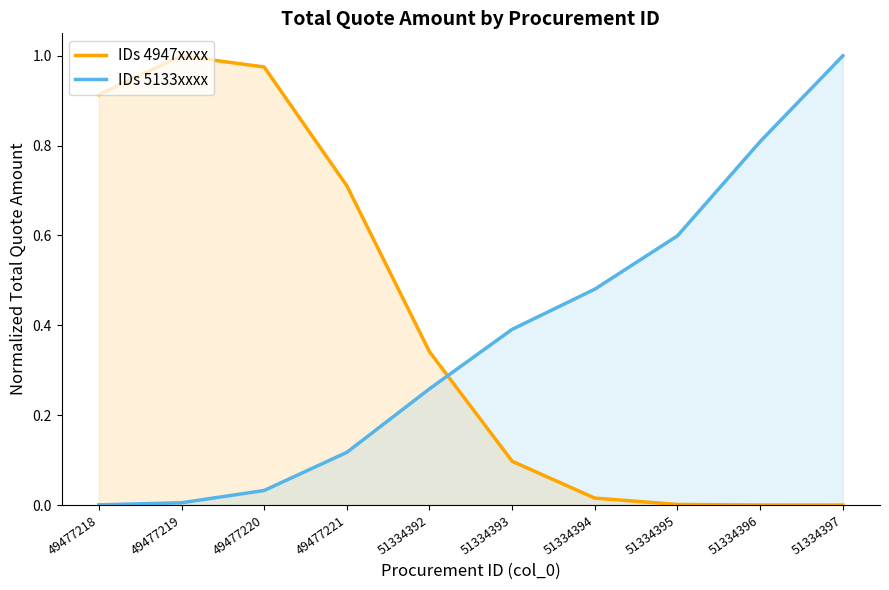

What are all the series names shown in the legend?

IDs 4947xxxx, IDs 5133xxxx